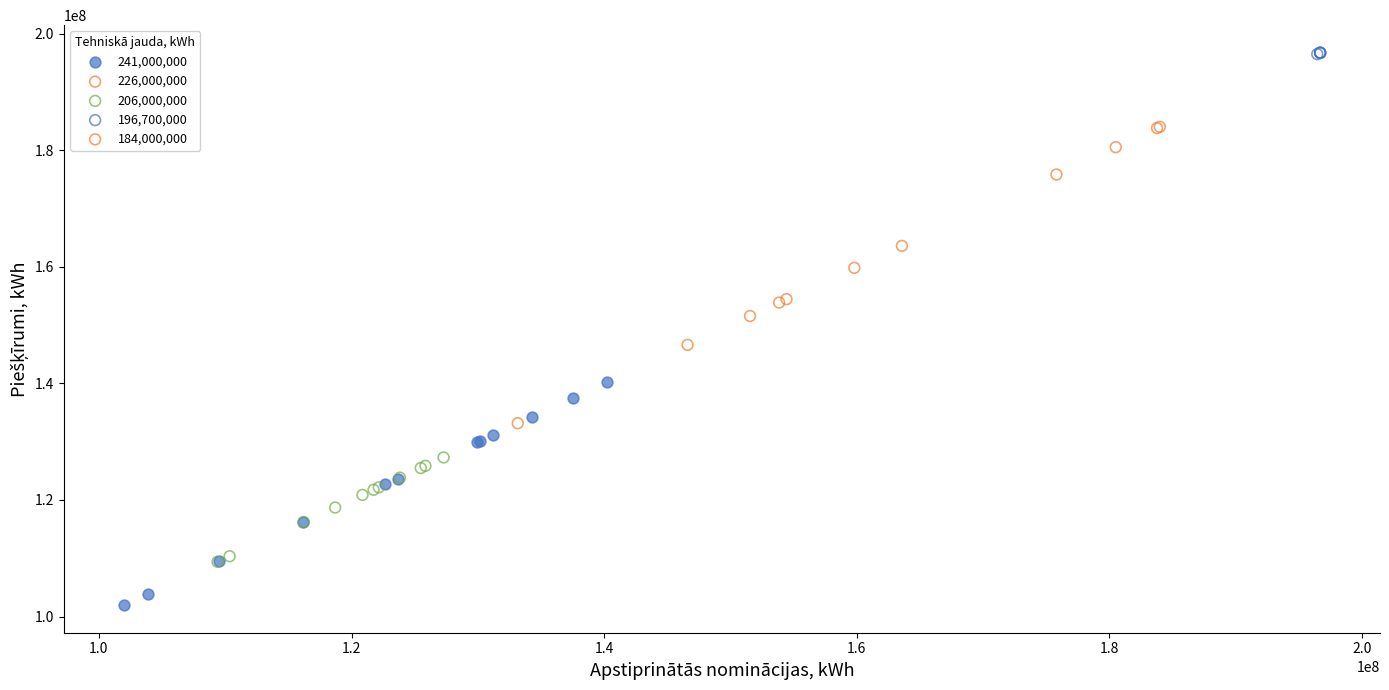

Which series contains the lowest Y value?

241,000,000